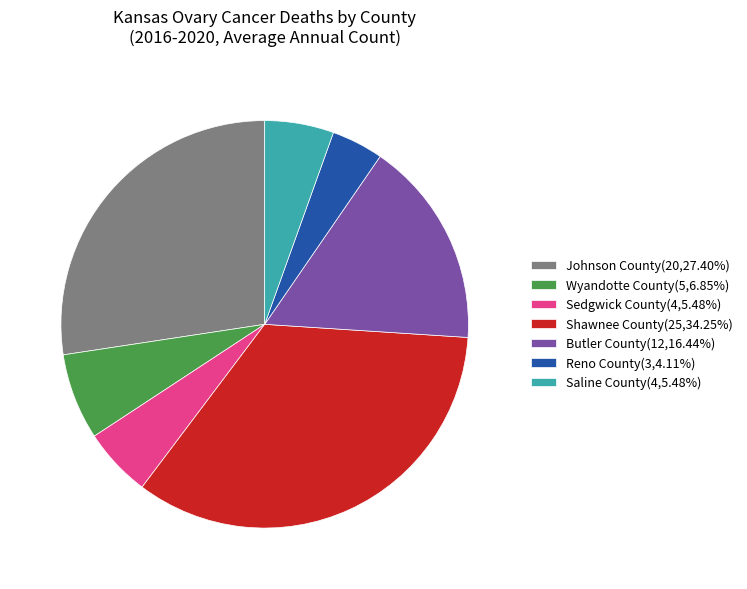

Combined, do Johnson County(20,27.40%) and Shawnee County(25,34.25%) account for over 50%?

Yes